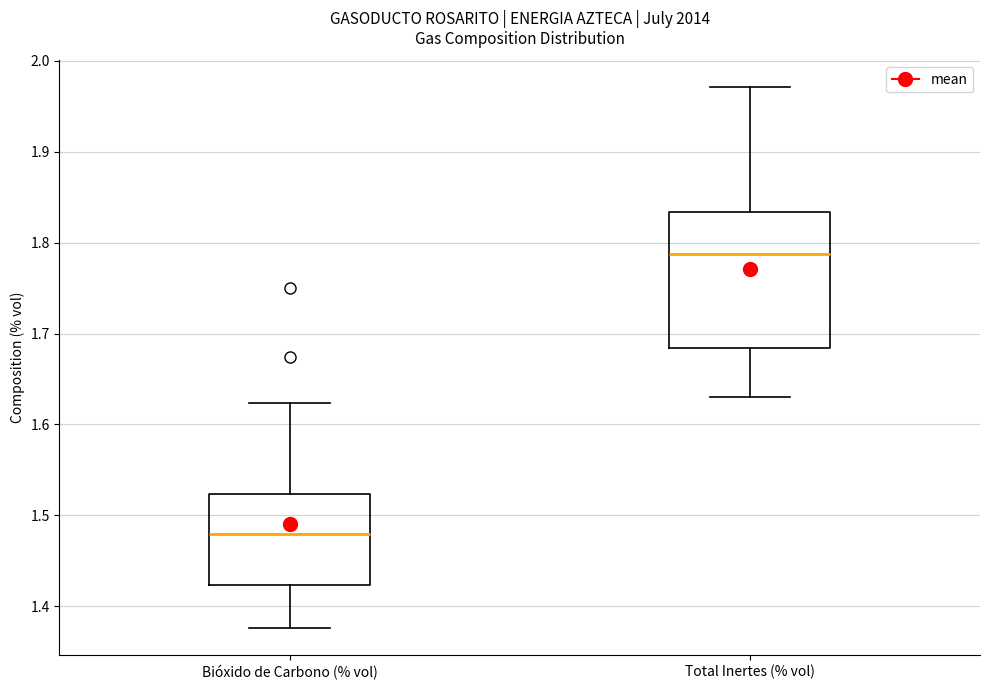

Which box's median line is the lowest?

Bióxido de Carbono (% vol)